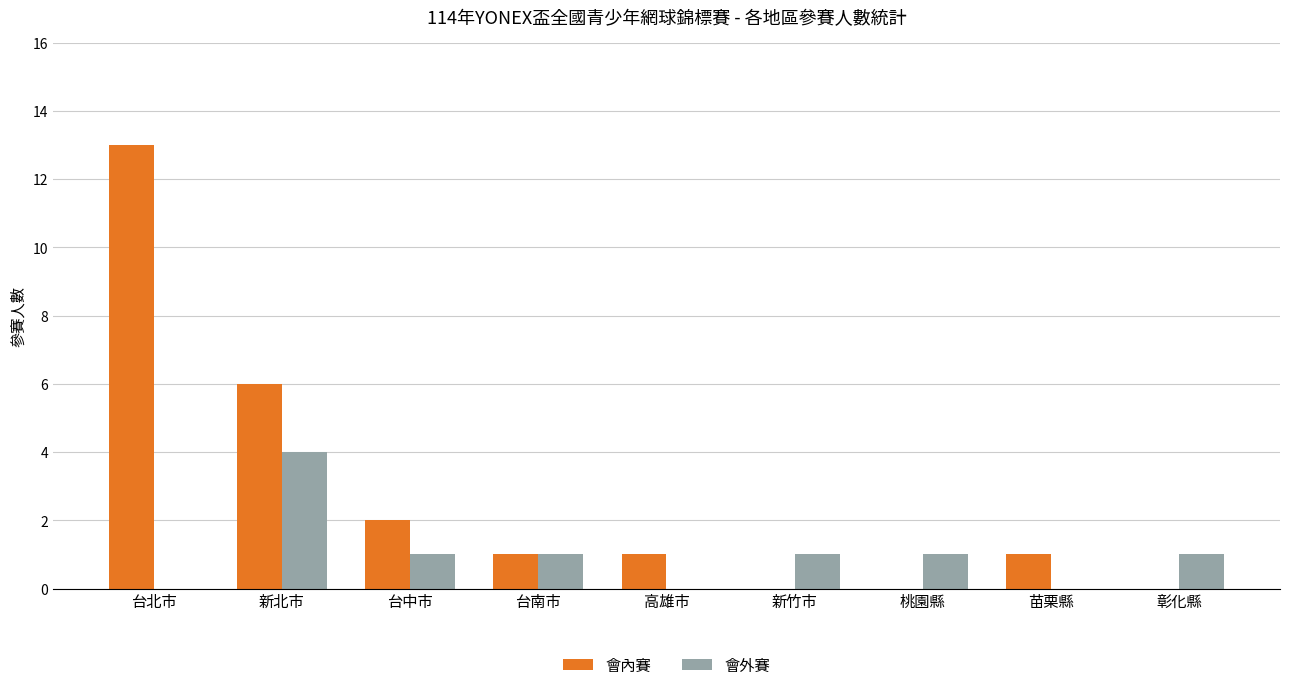

What is the maximum value for 會外賽?

4